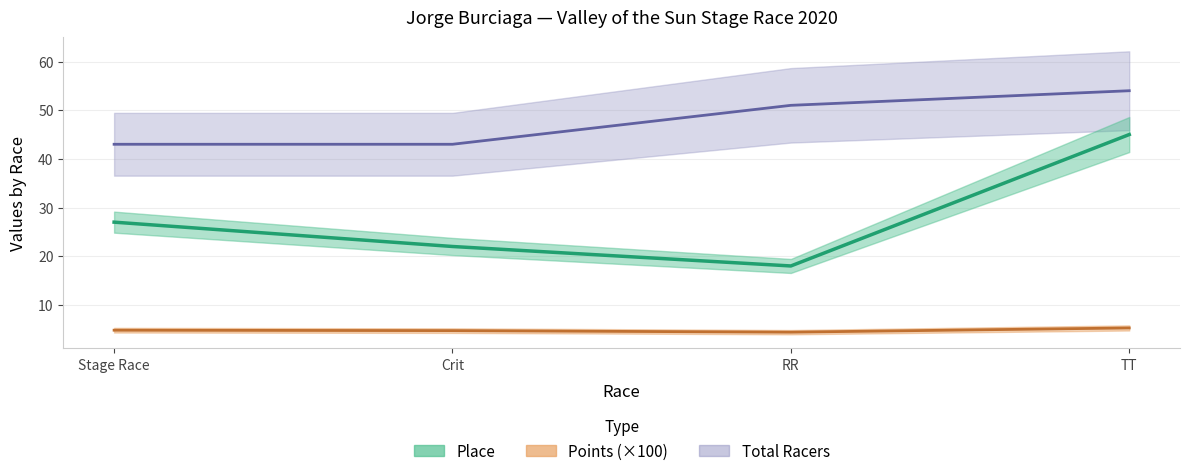

Is it true that Total Racers equals 31.7 at TT?

False